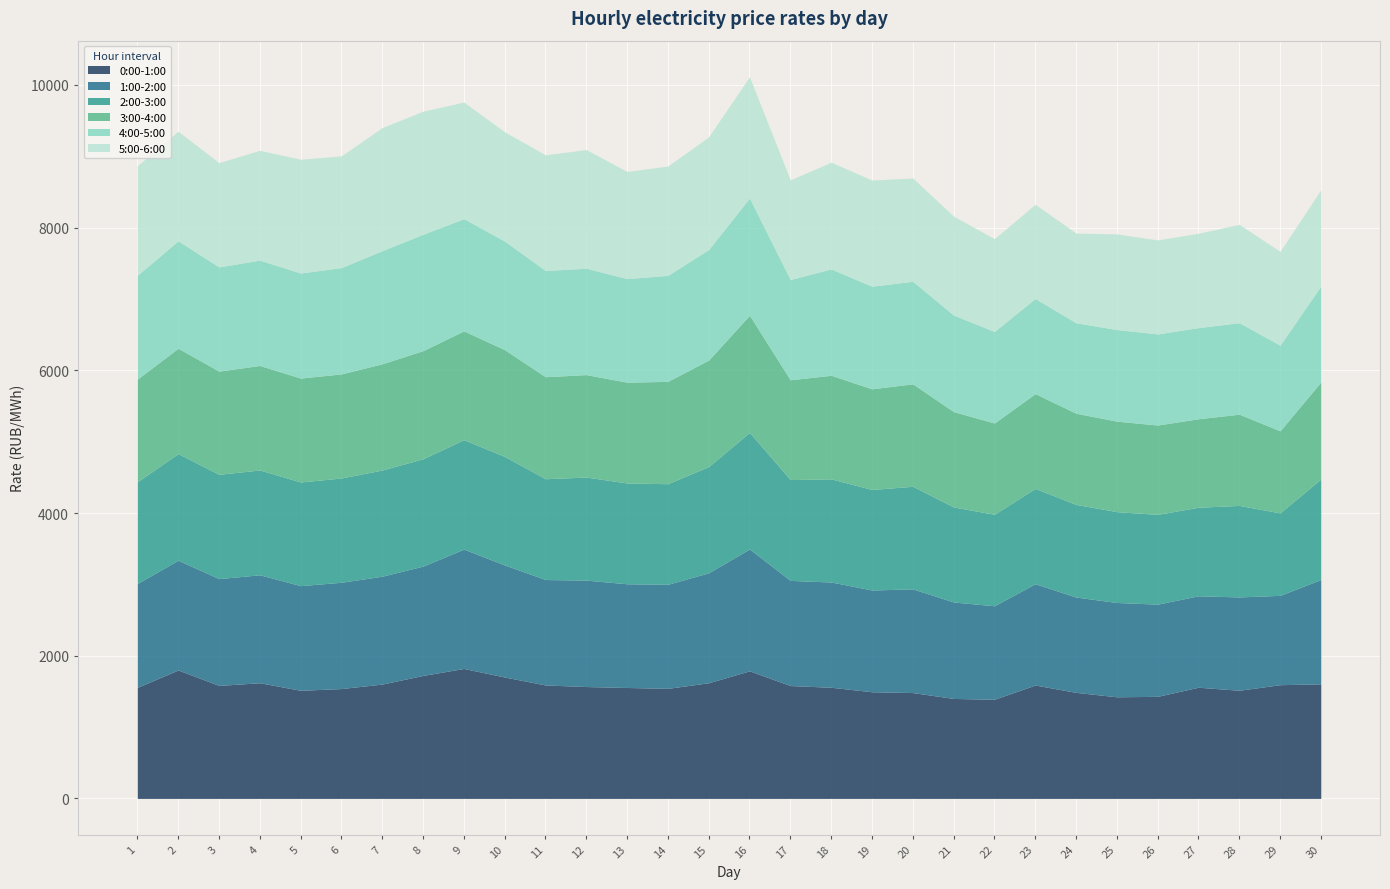

What is the difference between the second highest and minimum values in the 5:00-6:00 series?

467.7